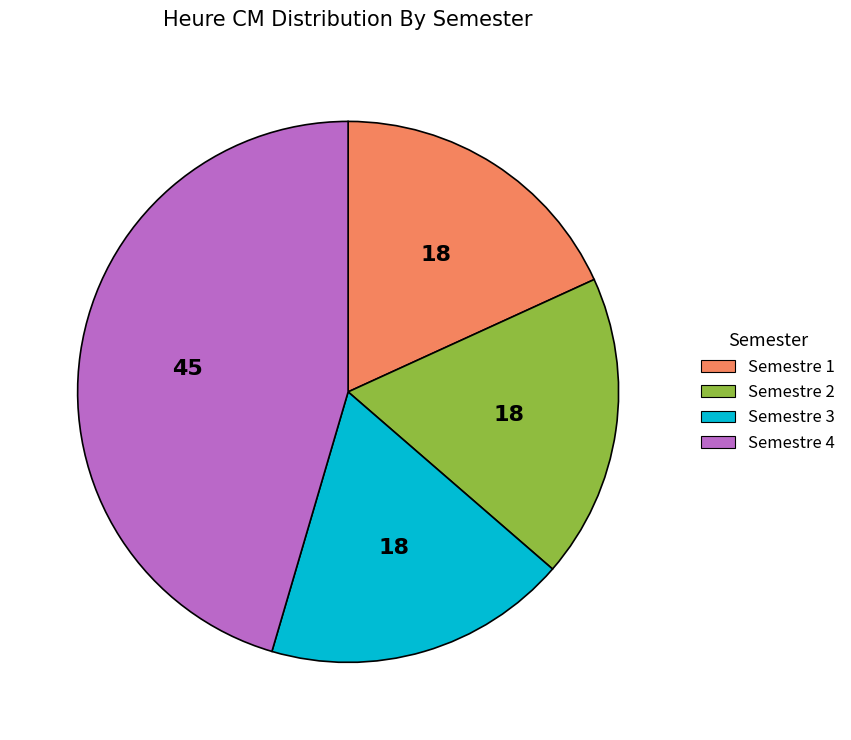

Is the sum of Semestre 1 and Semestre 4 greater than half?

Yes